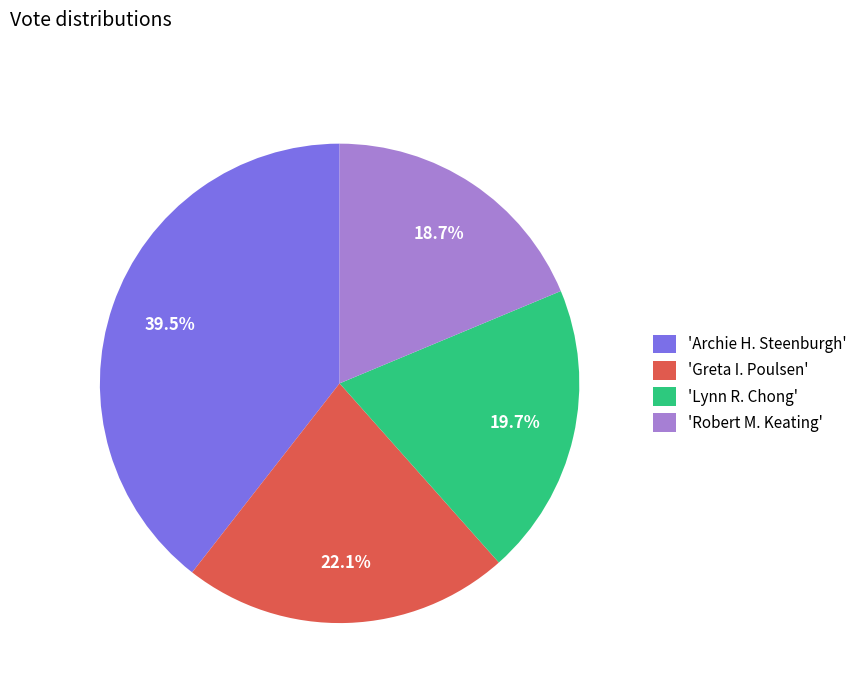

Does 'Lynn R. Chong' account for over 50% of the chart?

No